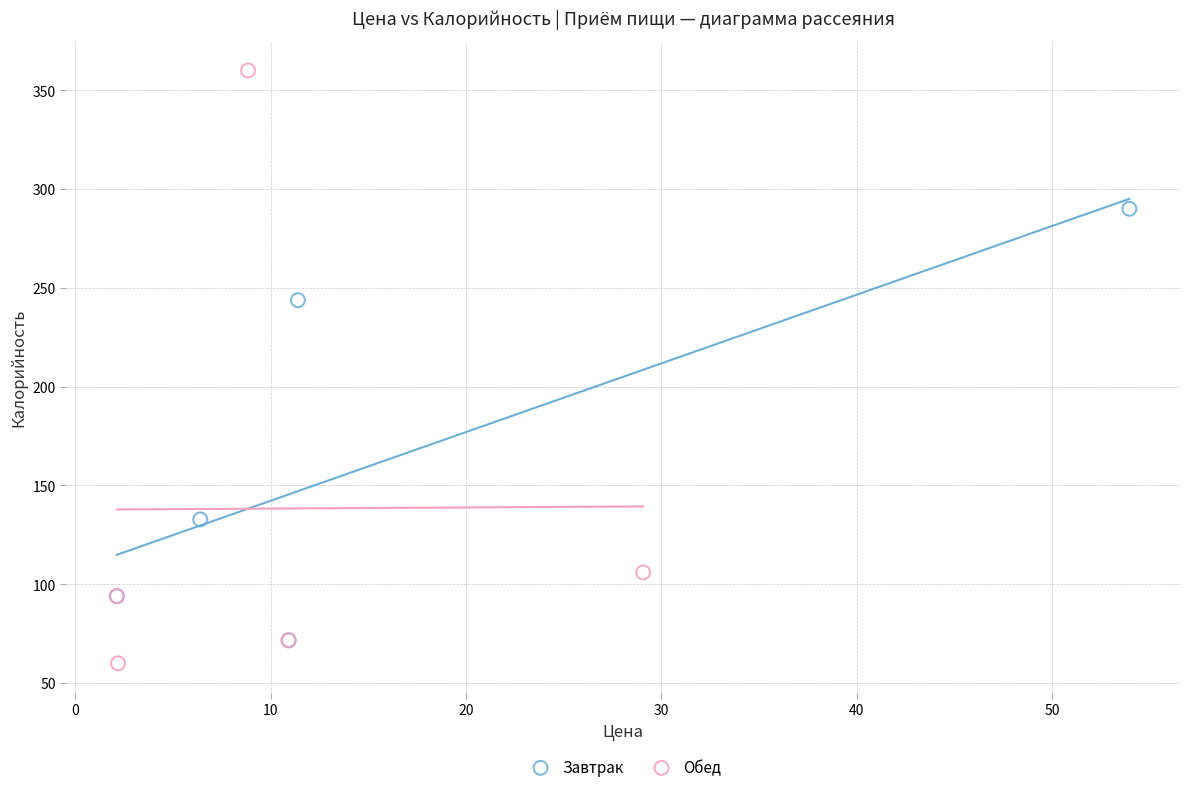

Which series reaches the maximum Y coordinate?

Обед